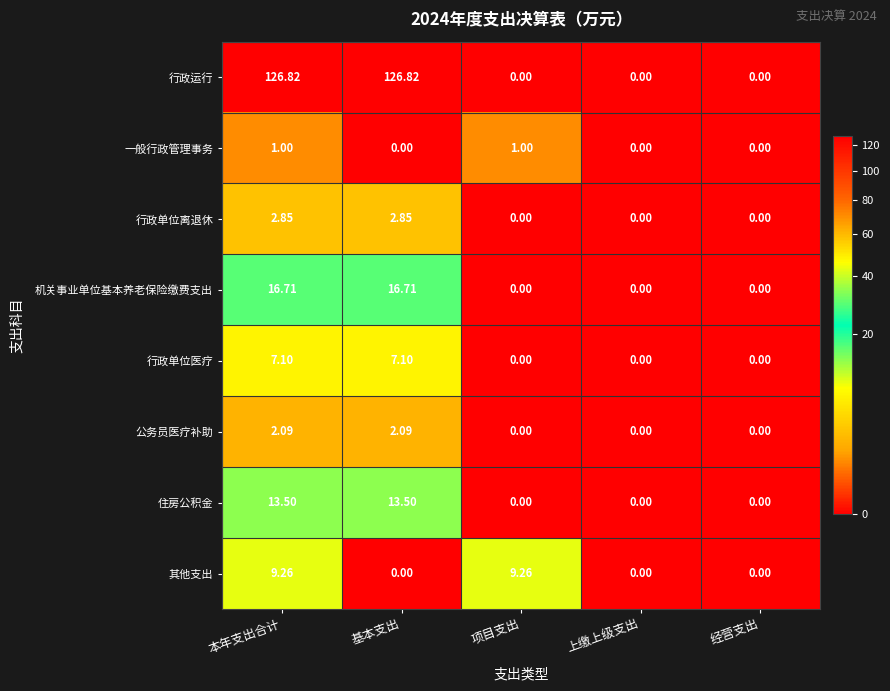

At 本年支出合计, list the series in order from smallest to largest.

一般行政管理事务, 公务员医疗补助, 行政单位离退休, 行政单位医疗, 其他支出, 住房公积金, 机关事业单位基本养老保险缴费支出, 行政运行